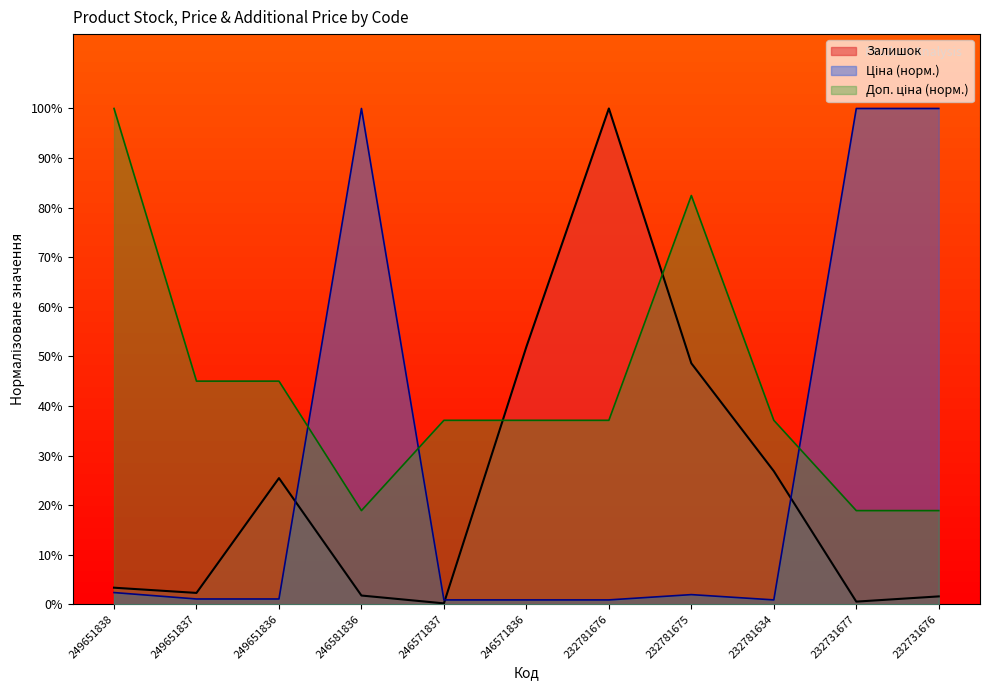

Reading left to right, transcribe all the data shown in this chart.

Залишок: 249651838=3.3	249651837=2.3	249651836=25.4	246581836=1.8	246571837=0.2	246571836=51.9	232781676=100.0	232781675=48.6	232781634=26.8	232731677=0.5	232731676=1.6
Ціна: 249651838=2.4	249651837=1.1	249651836=1.1	246581836=100.0	246571837=0.9	246571836=0.9	232781676=0.9	232781675=1.9	232781634=0.9	232731677=100.0	232731676=100.0
Доп. ціна: 249651838=100.0	249651837=45.0	249651836=45.0	246581836=18.9	246571837=37.1	246571836=37.1	232781676=37.1	232781675=82.4	232781634=37.1	232731677=18.9	232731676=18.9